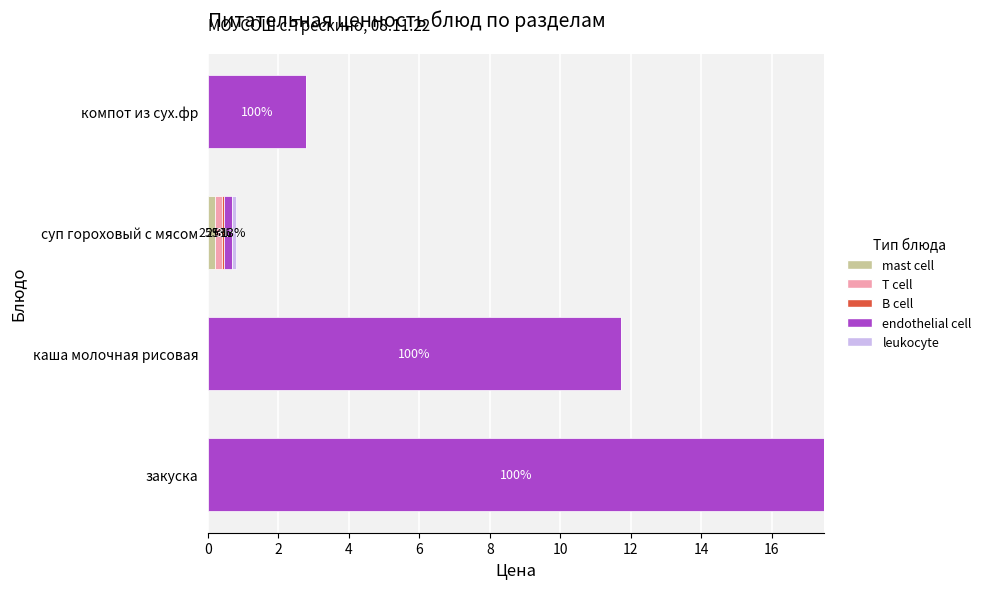

At which category is the sum across all series the highest?

закуска